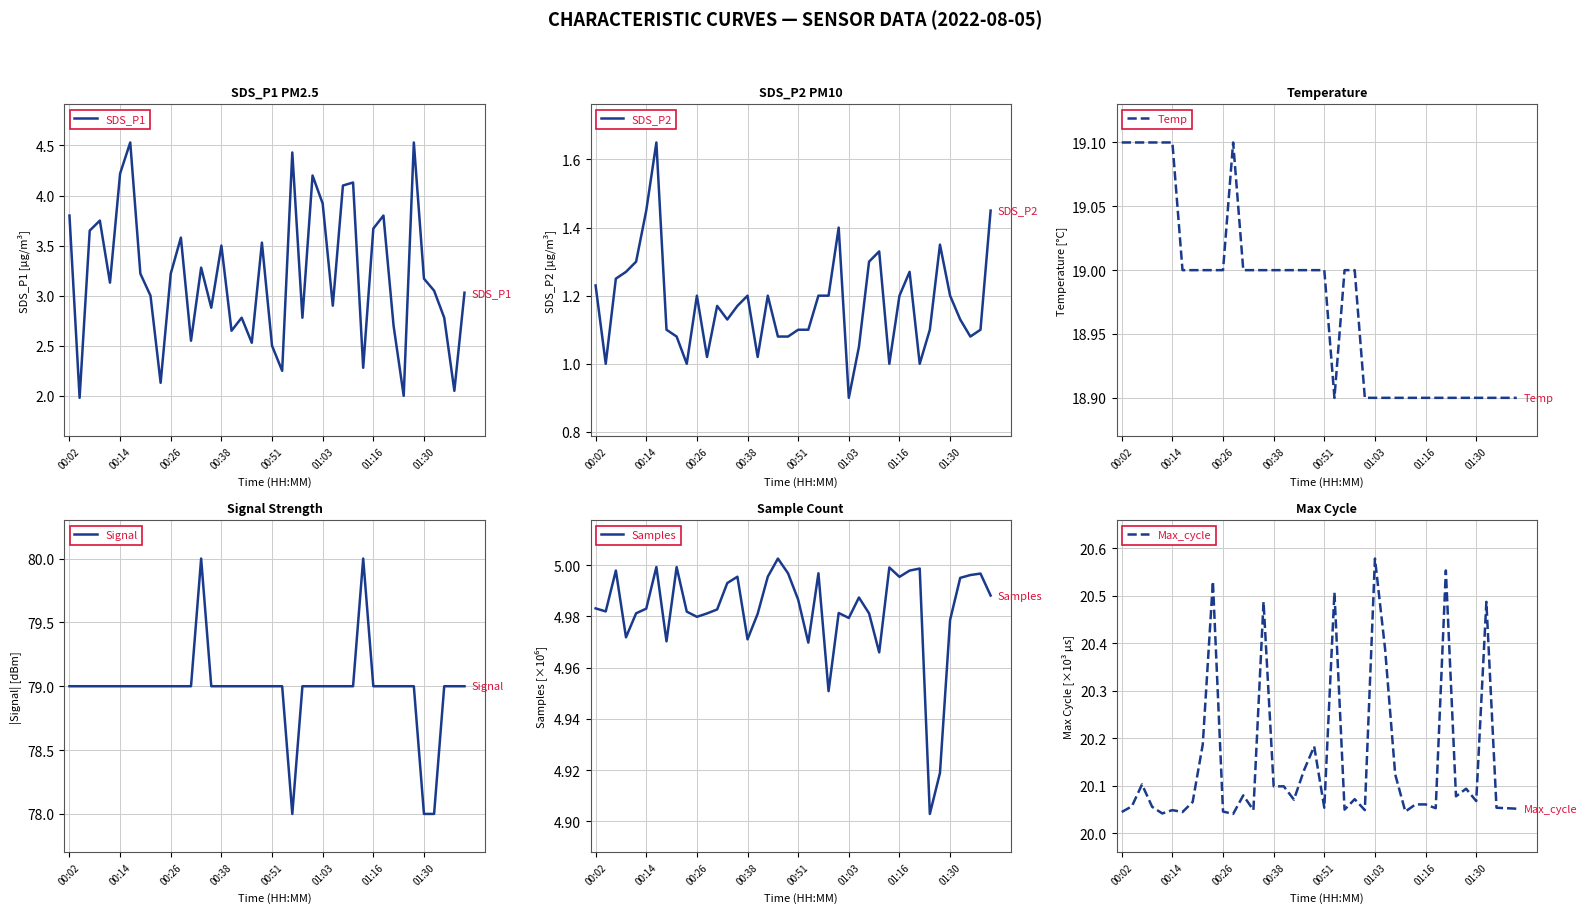

What position from the left is 29?

30